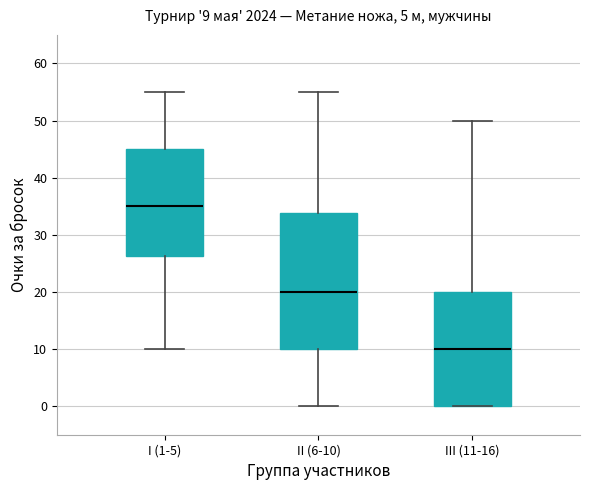

Comparing the boxes themselves (not the whiskers), which one is the tallest?

II (6-10)